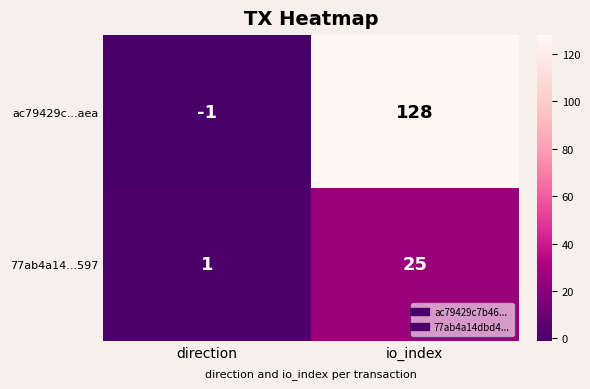

Reading left to right, transcribe all the data shown in this chart.

ac79429c...aea: direction=-1	io_index=128
77ab4a14...597: direction=1	io_index=25